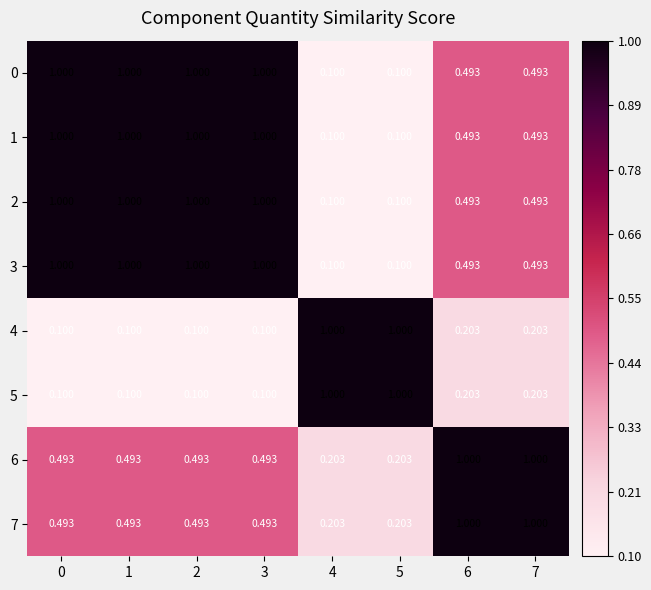

Is the value of 3 at 1 greater than the value of 6 at 2?

Yes